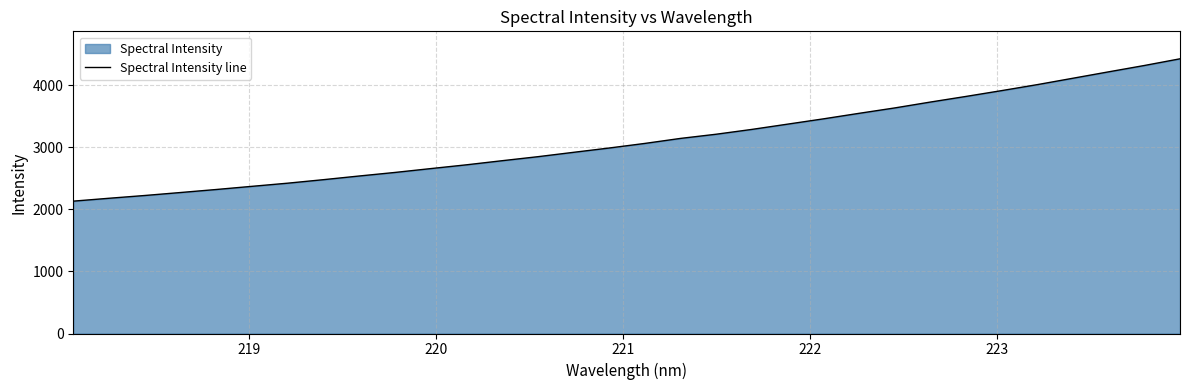

What is the minimum value shown in the chart?

2131.3